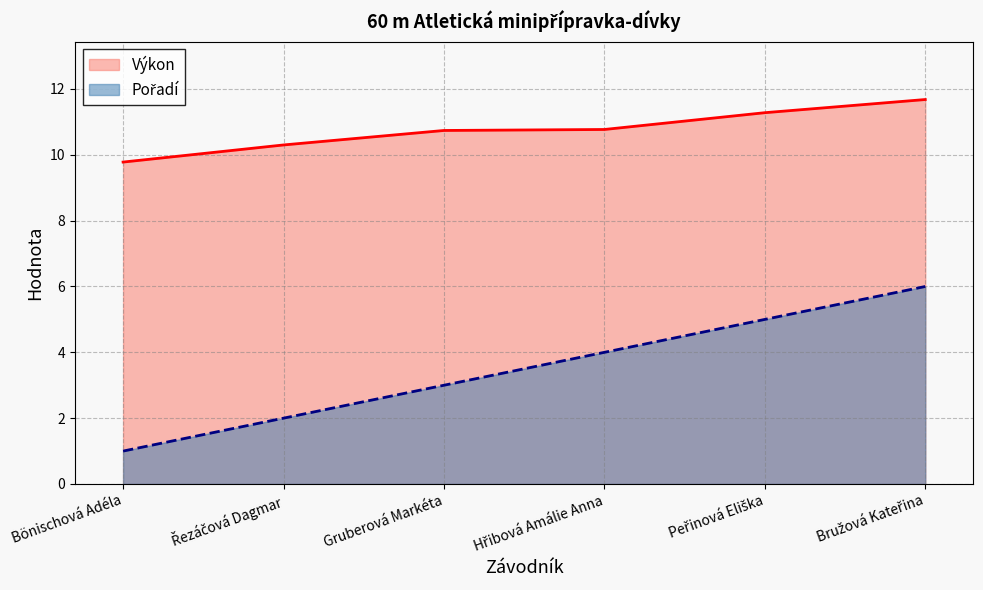

How many series are shown in this chart?

2